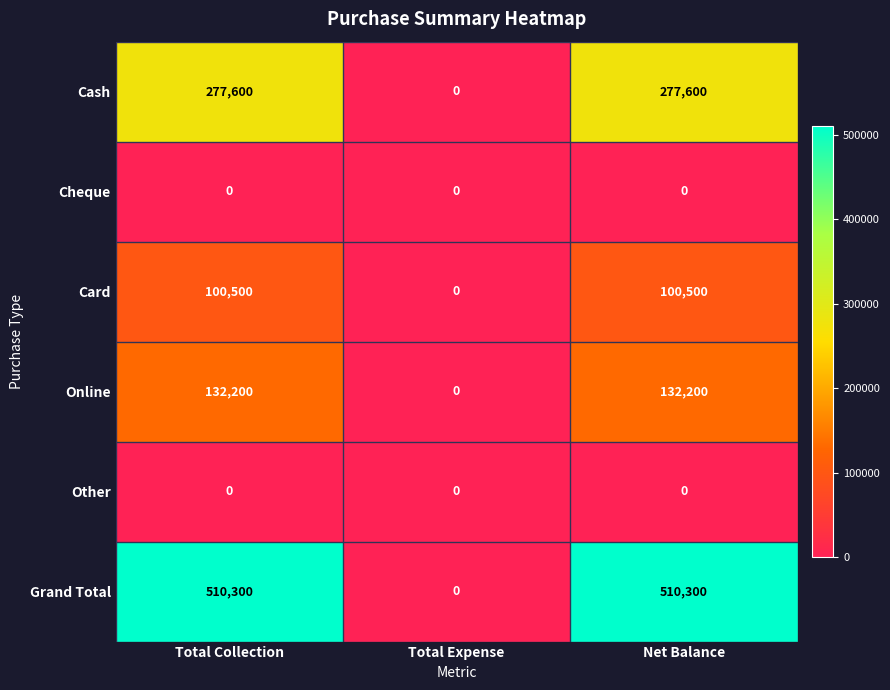

What is the greatest value displayed?

510300